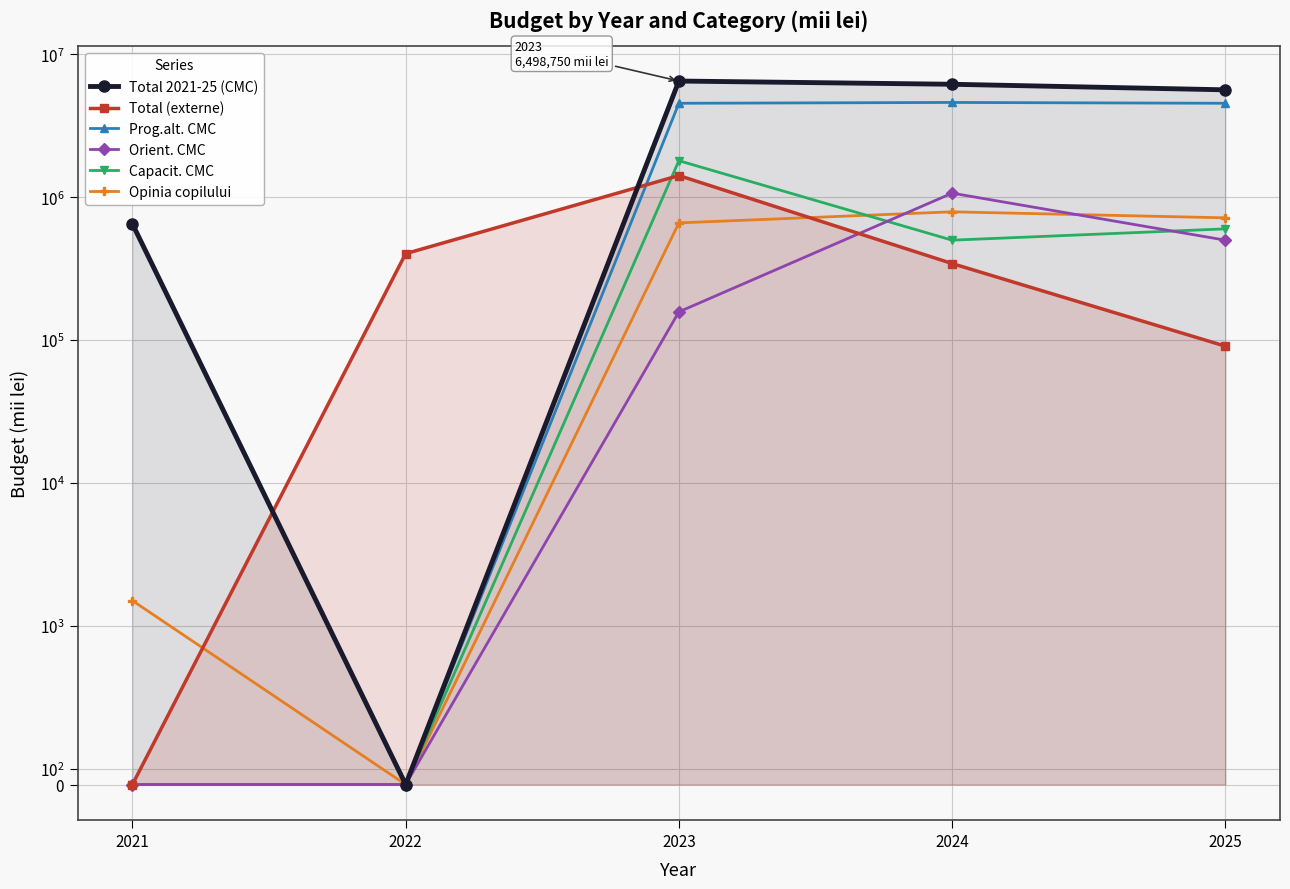

What value does the Orient. CMC series have at 2024, to the nearest 100?

1066900